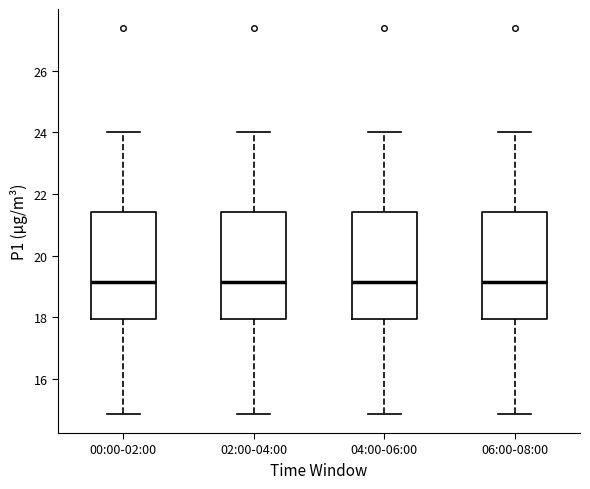

Reading left to right, transcribe this box plot: for each box, give where its median line is, the range the box spans, and where its two whiskers end, as read against the y-axis. The values are not printed on the chart, so give them approximately, as read against the axis.

00:00-02:00: median 19.2, box 18.0 to 21.4, whiskers 14.8 to 24.0
02:00-04:00: median 19.2, box 18.0 to 21.4, whiskers 14.8 to 24.0
04:00-06:00: median 19.2, box 18.0 to 21.4, whiskers 14.8 to 24.0
06:00-08:00: median 19.2, box 18.0 to 21.4, whiskers 14.8 to 24.0